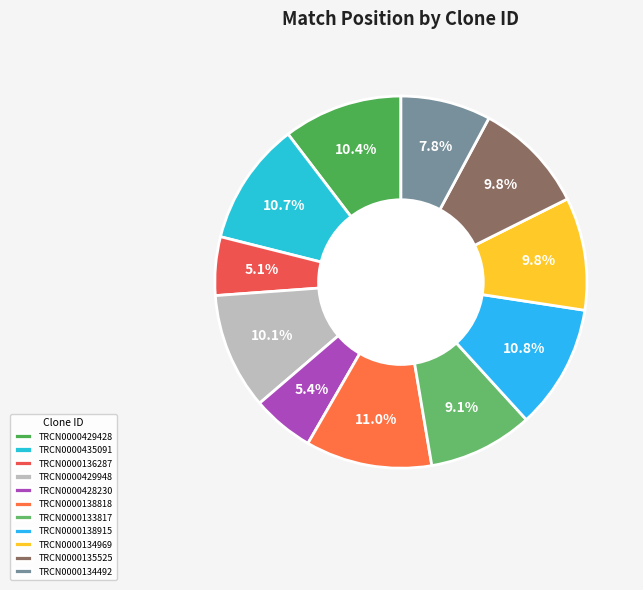

Is there a majority slice in this chart?

No